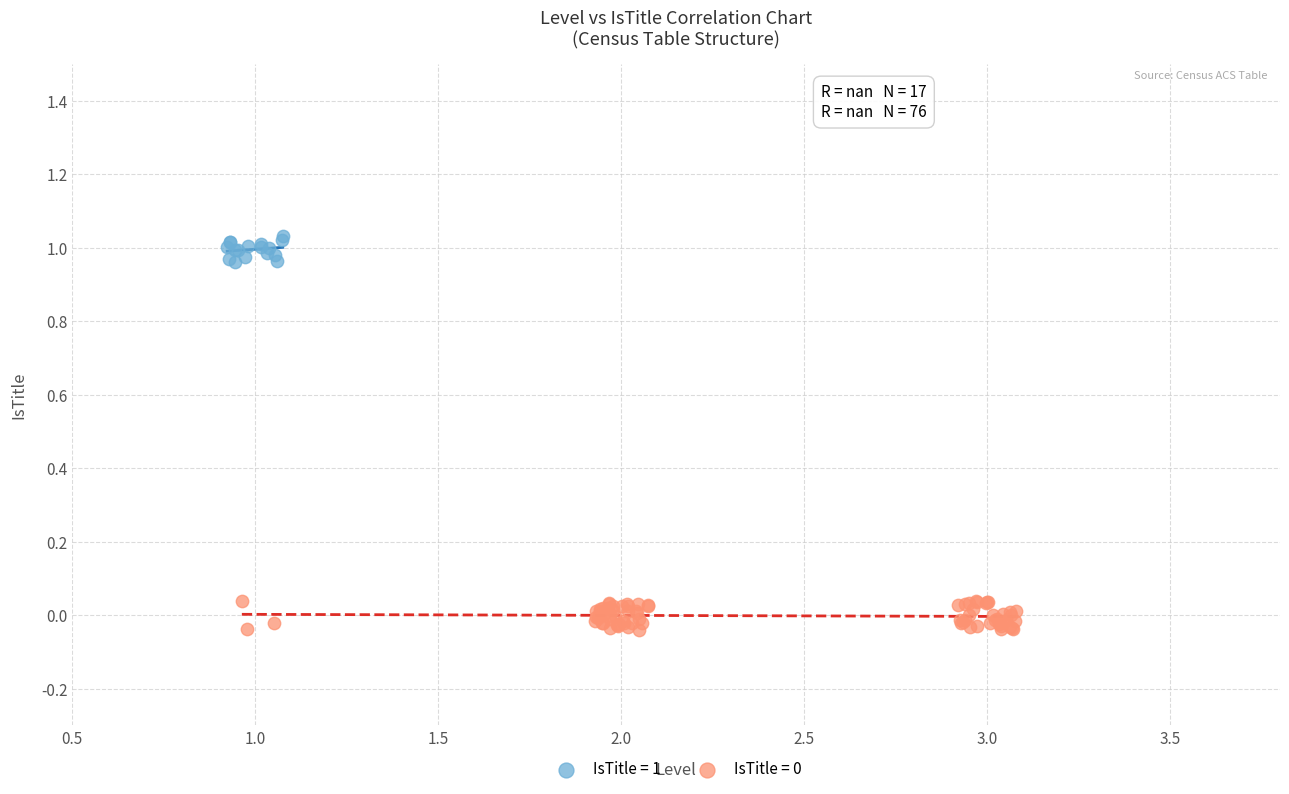

Which series reaches the maximum Y coordinate?

IsTitle = 1